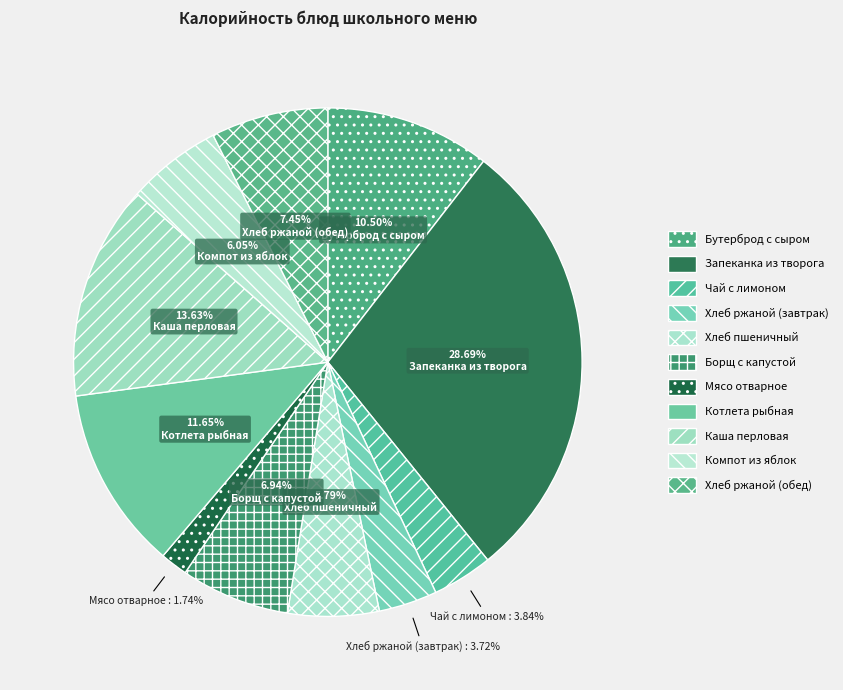

What is the largest slice in the pie chart?

Запеканка из творога